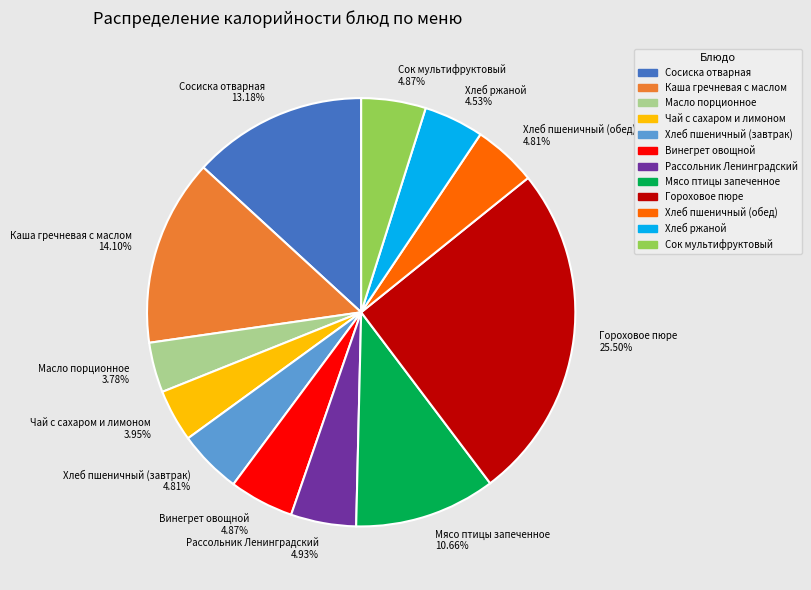

Is there any slice that represents more than half of the pie?

No